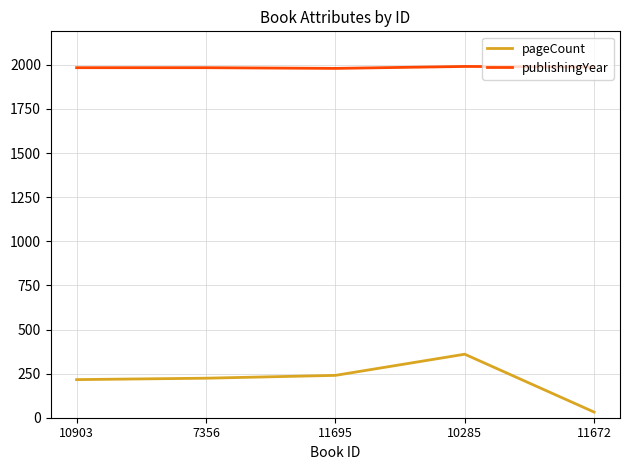

Rank the series at 7356 from highest to lowest value.

publishingYear, pageCount